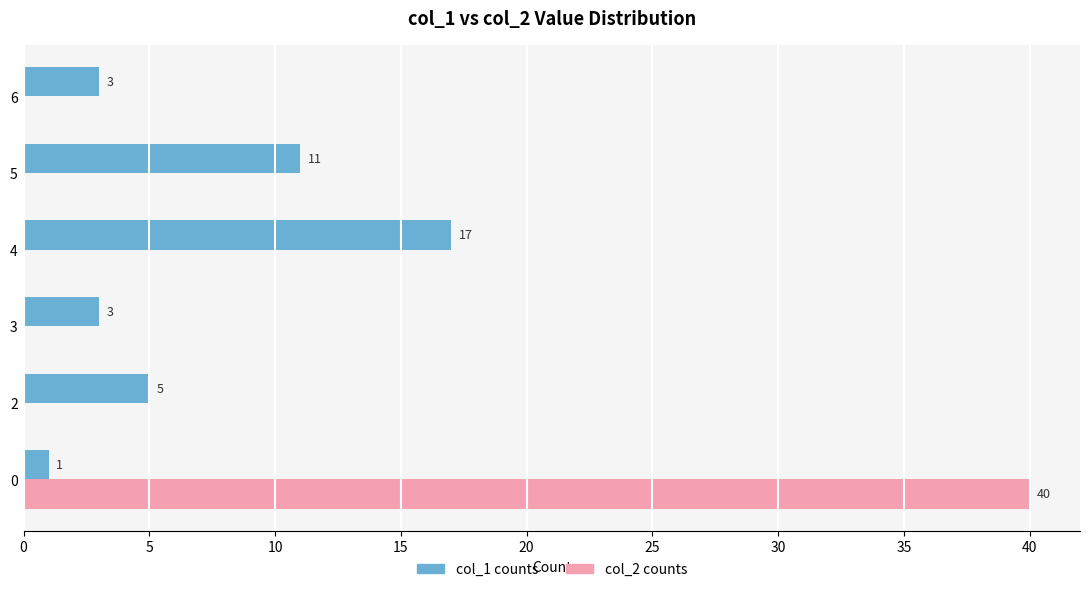

What is the maximum value shown in the chart?

40